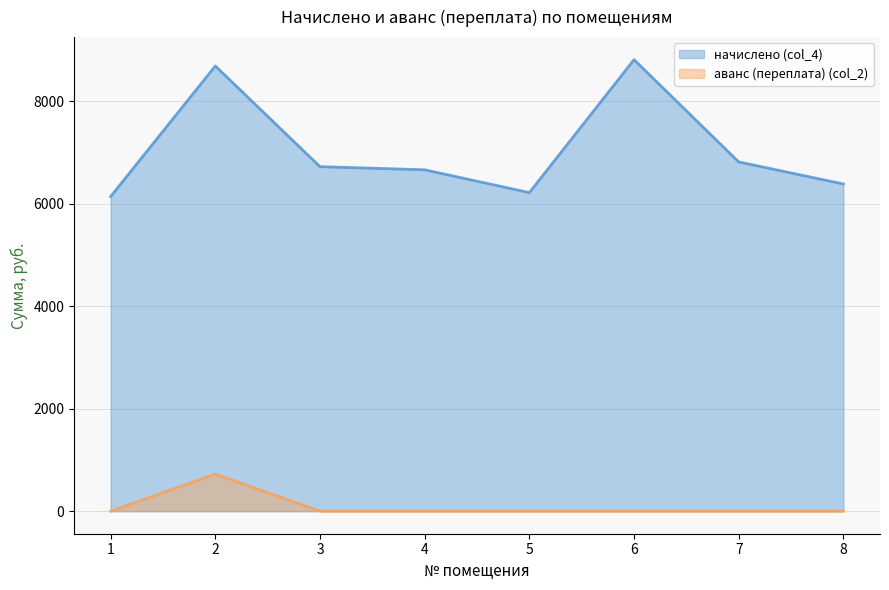

At how many categories does at least one series exceed 5407?

8